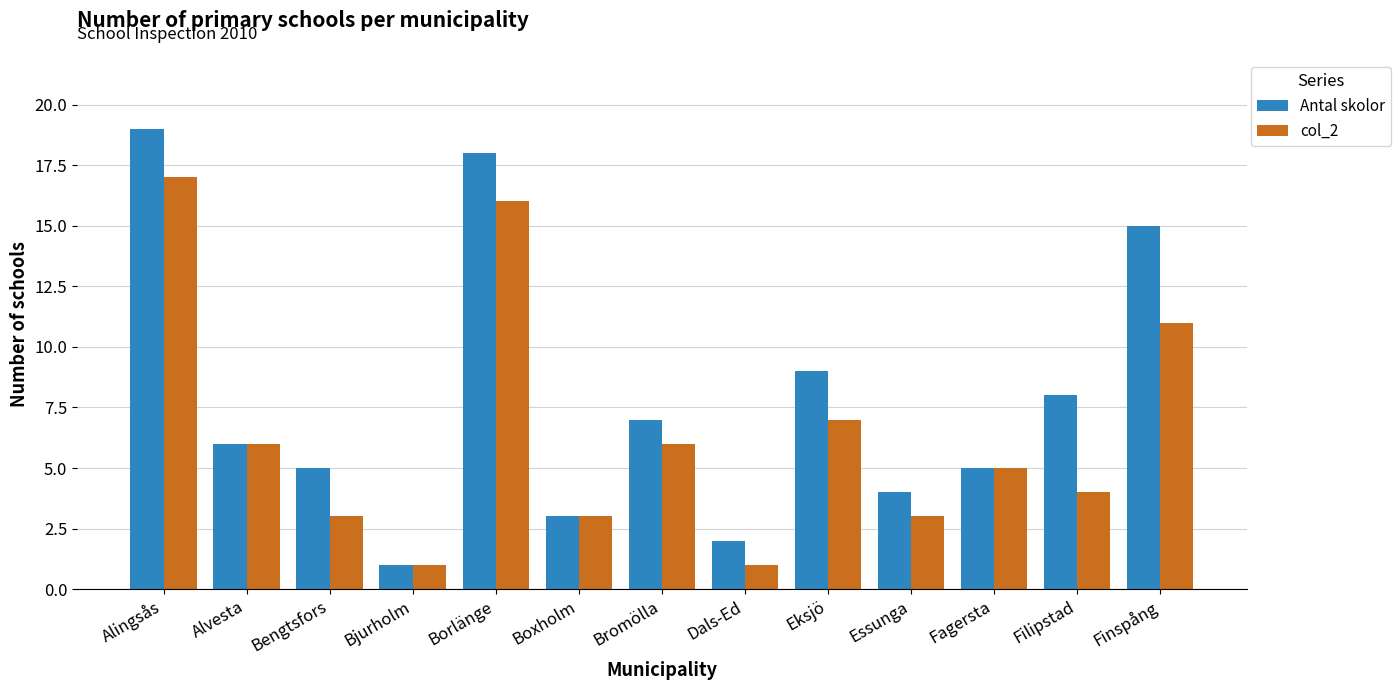

What is the value of the Antal skolor bar at the 3rd from the left?

5